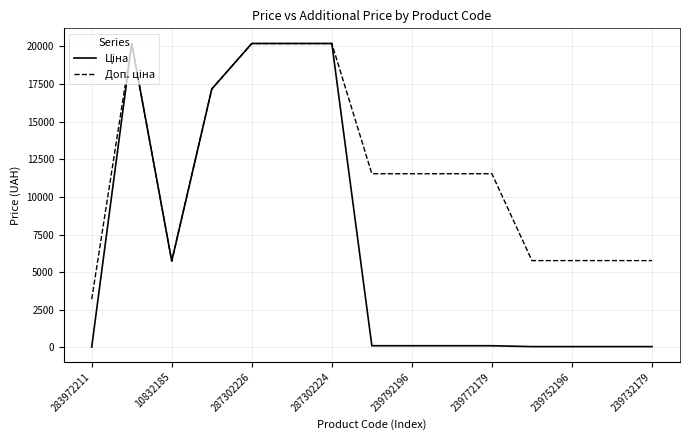

What is the greatest value displayed?

20186.0